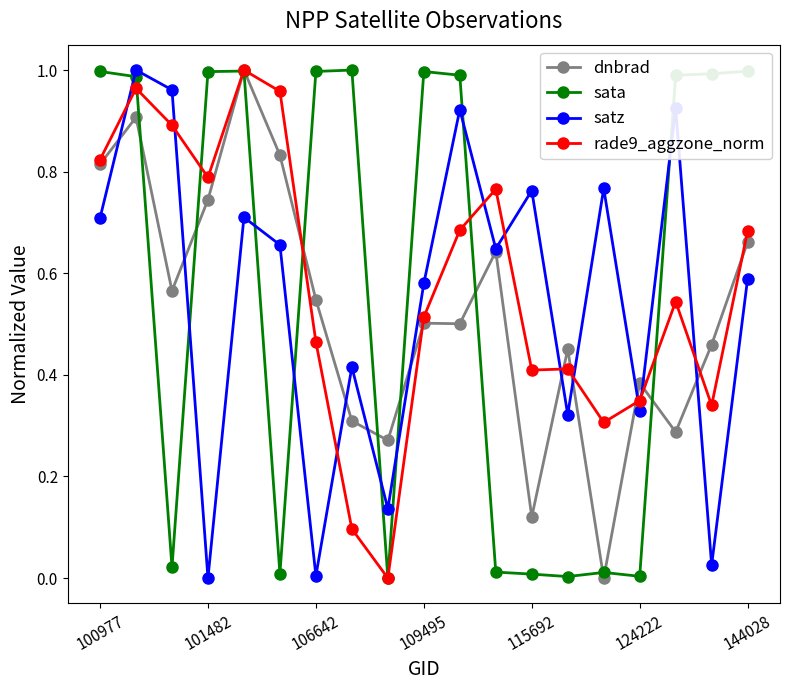

True or false: rade9_aggzone_norm has more than 2 interior local peaks.

True